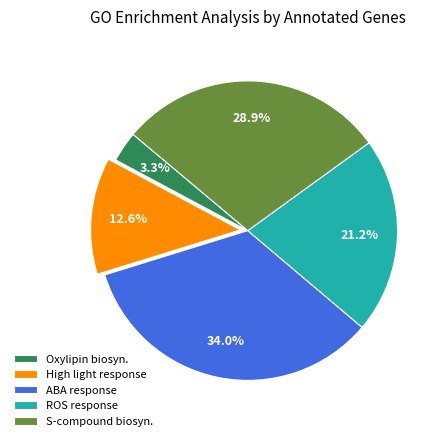

How much of the chart is everything except S-compound biosyn.?

71.1%